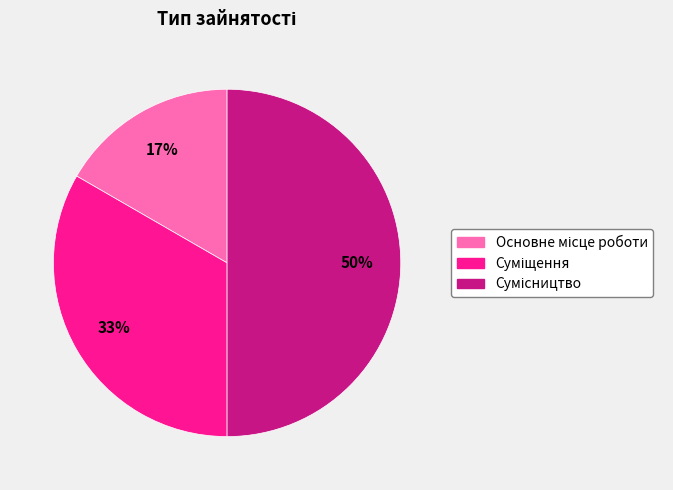

To the nearest percent, what is the average slice percentage?

33%